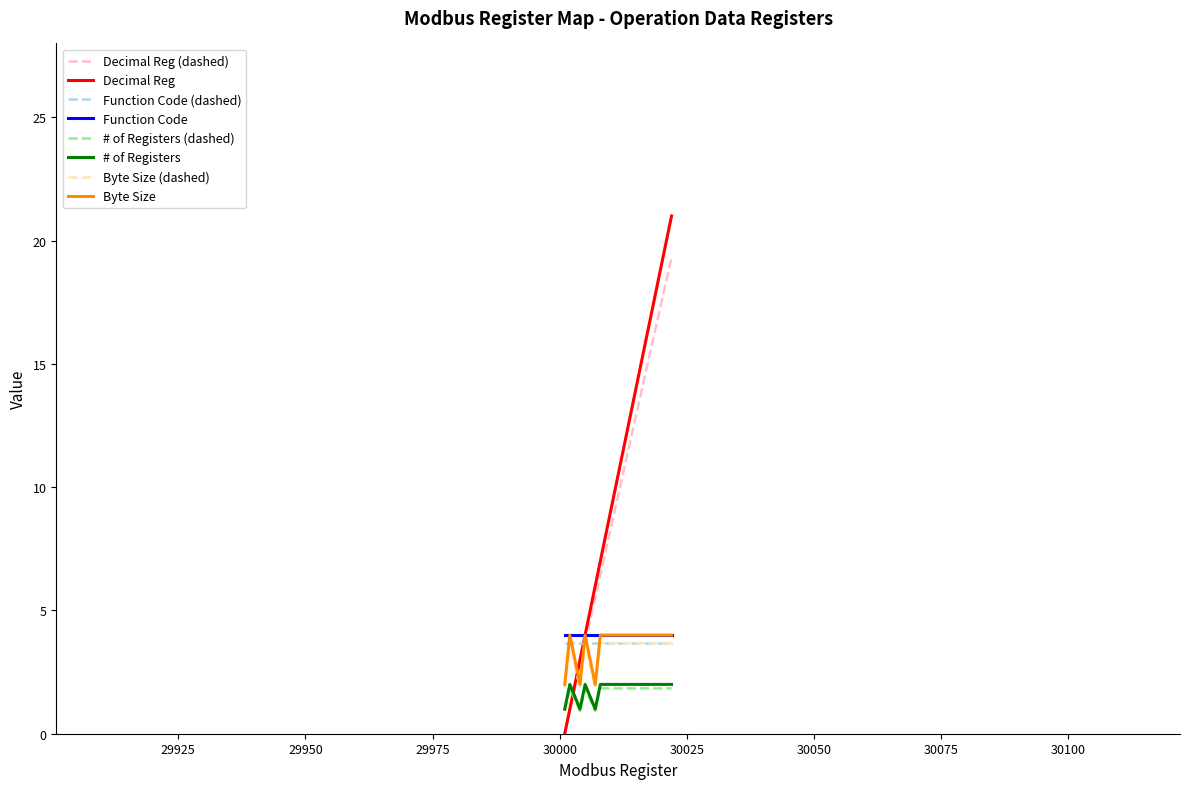

True or false: Function Code (dashed) and Function Code cross at least once.

False